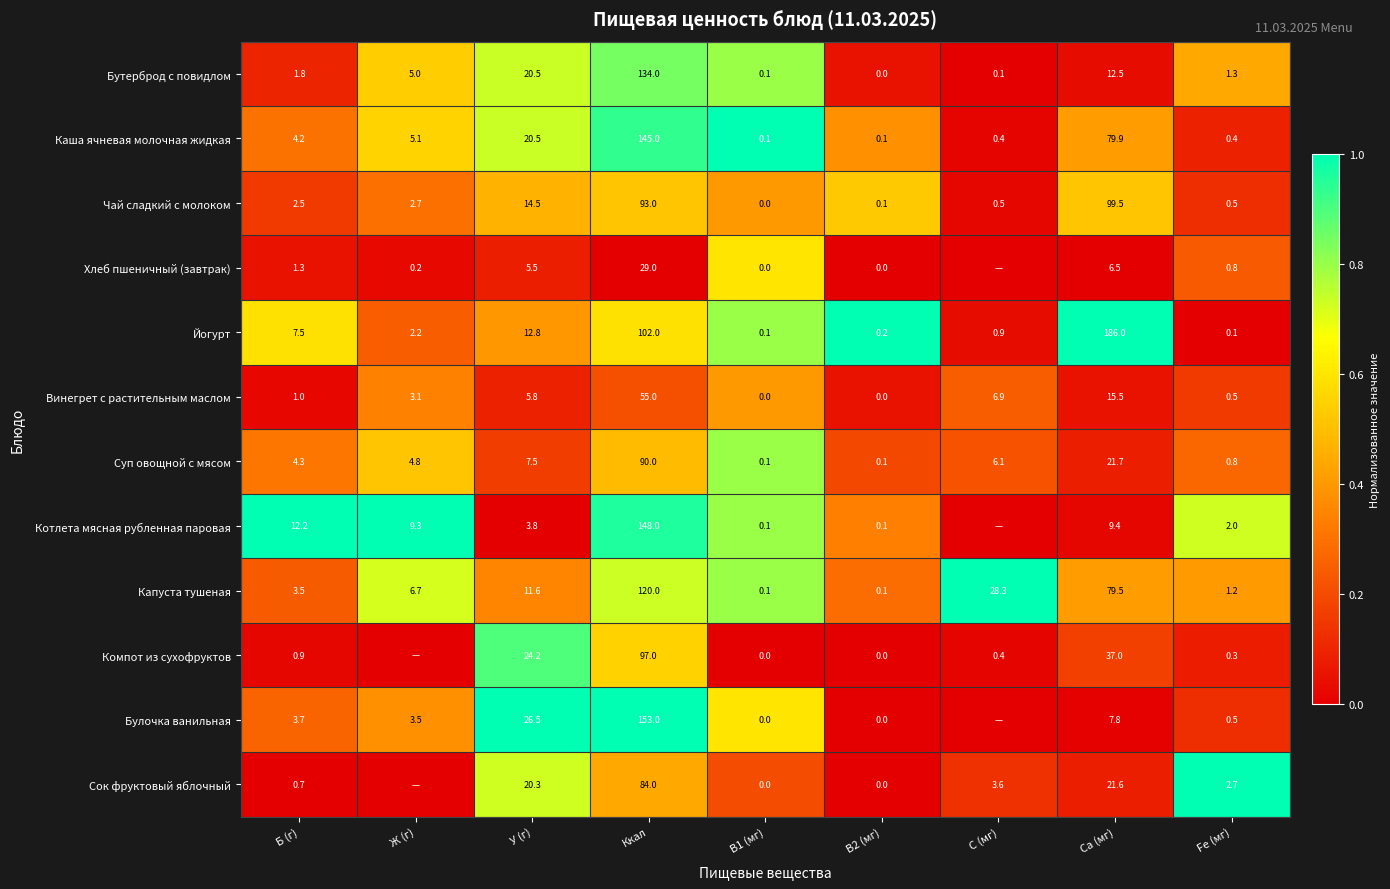

What is the sum of all Винегрет с растительным маслом values?

87.8